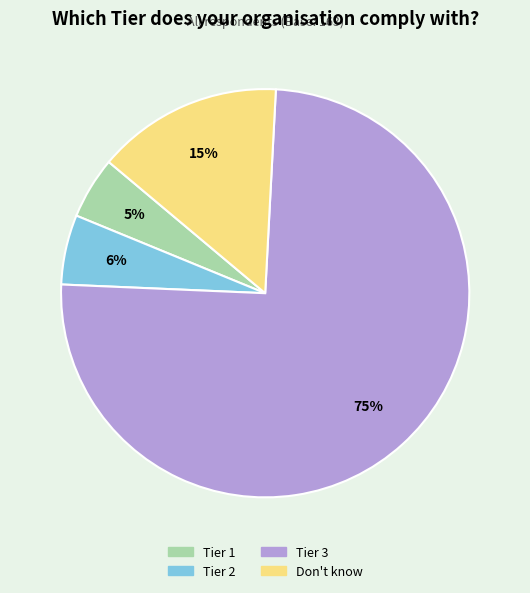

Is the sum of Tier 1 and Don't know greater than half?

No